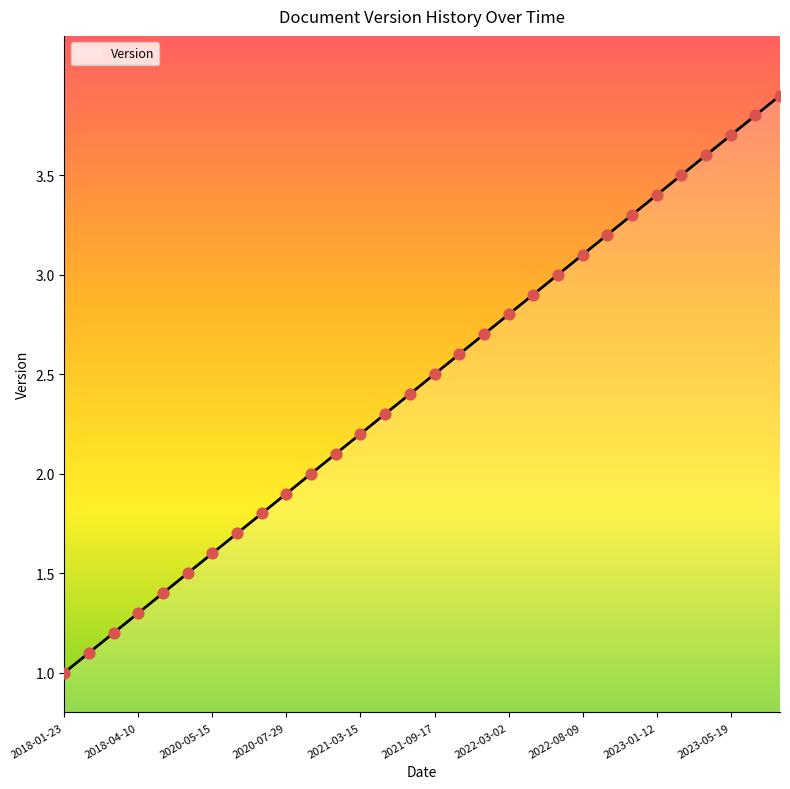

What is the maximum value shown in the chart?

3.9